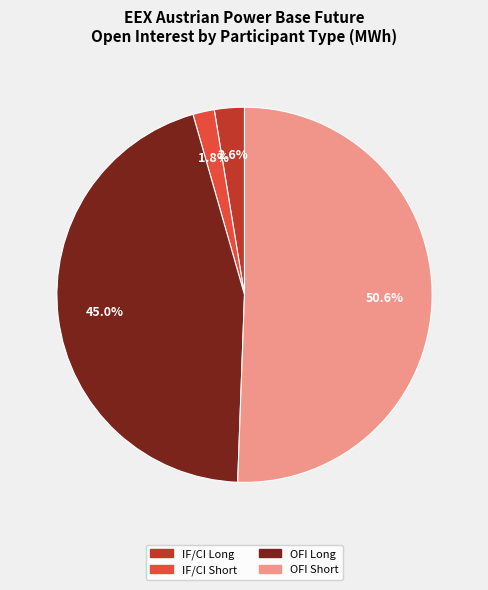

Is there a majority slice in this chart?

Yes